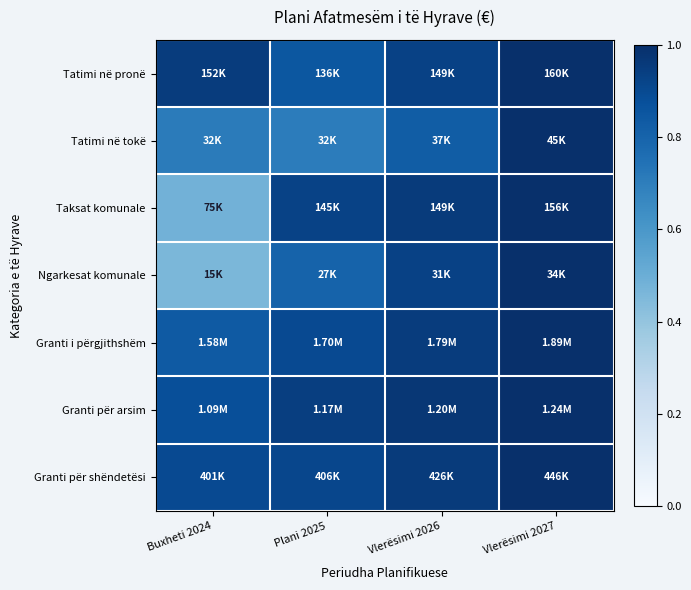

List the series in order of their peak value, highest first.

Tatimi në pronë, Tatimi në tokë, Taksat komunale, Ngarkesat komunale, Granti i përgjithshëm, Granti për arsim, Granti për shëndetësi